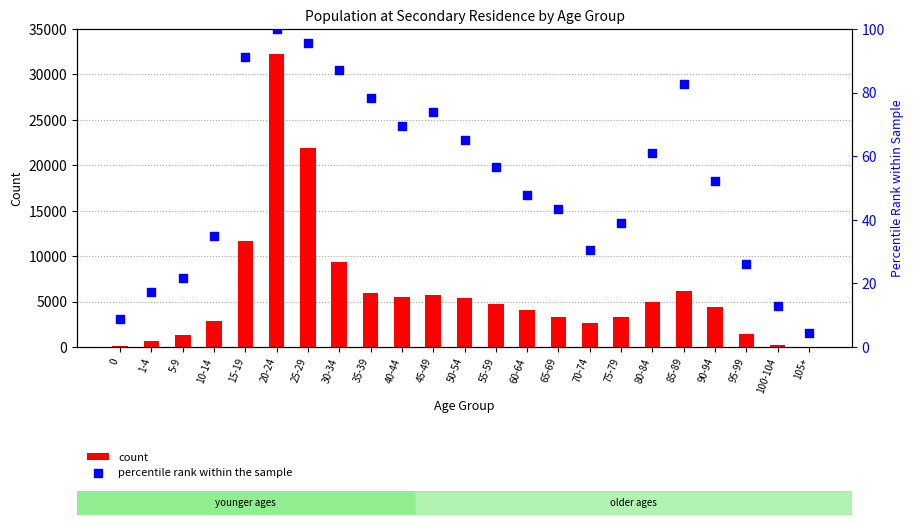

What are all the series names shown in the legend?

count, percentile rank within the sample